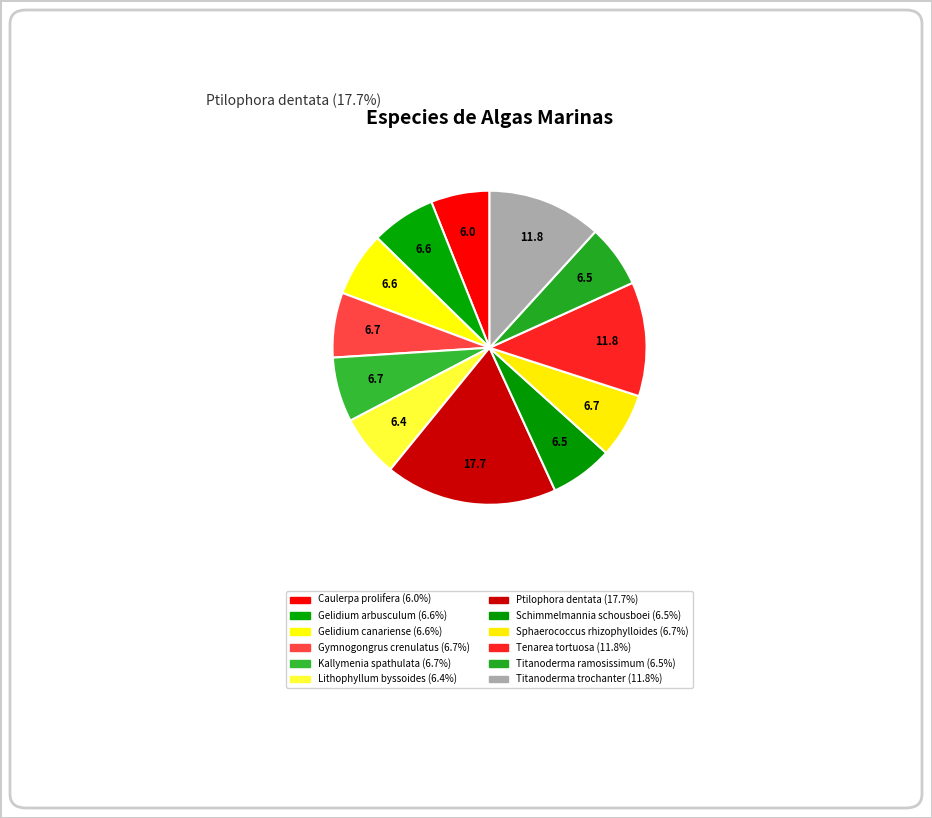

Between Ptilophora dentata and Schimmelmannia schousboei, which is larger?

Ptilophora dentata